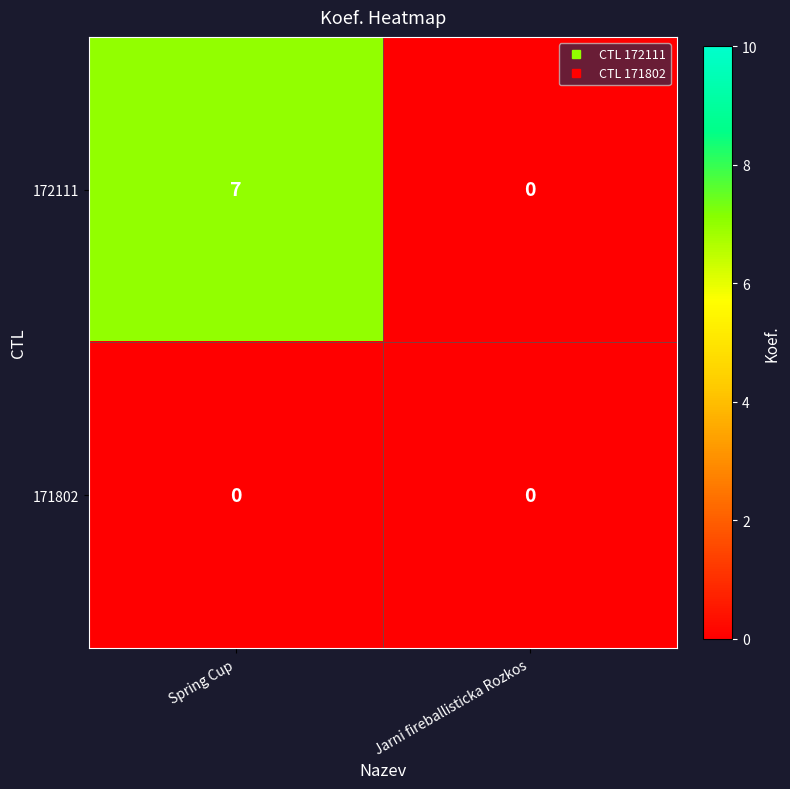

At Spring Cup, list the series in order from smallest to largest.

171802, 172111